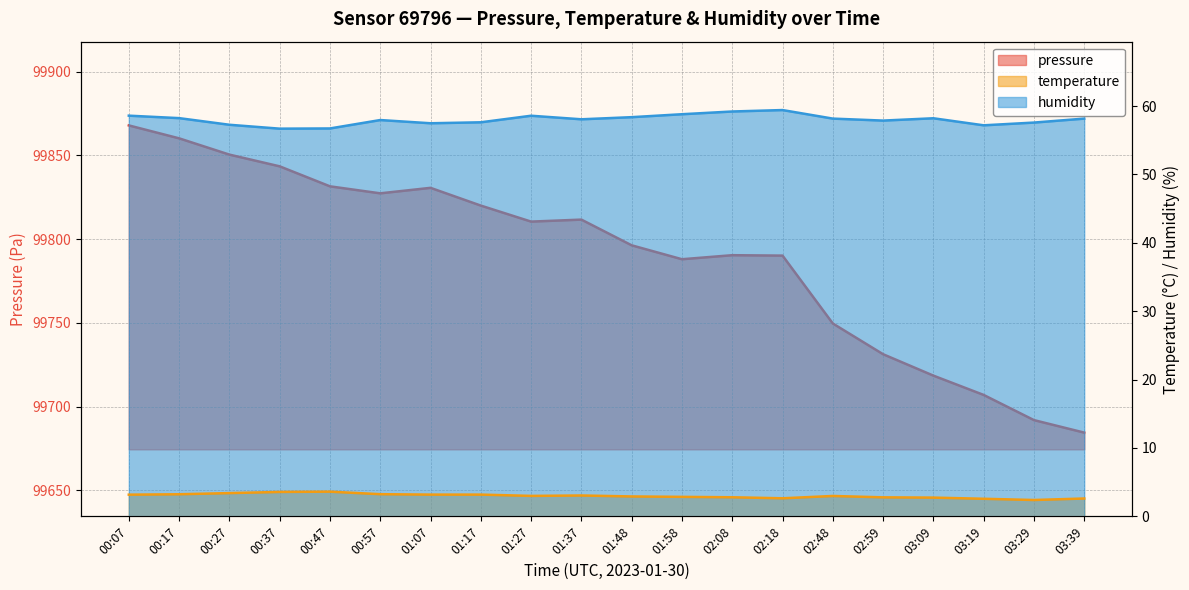

Between 02:48 and 03:29, which series saw the biggest shift?

pressure